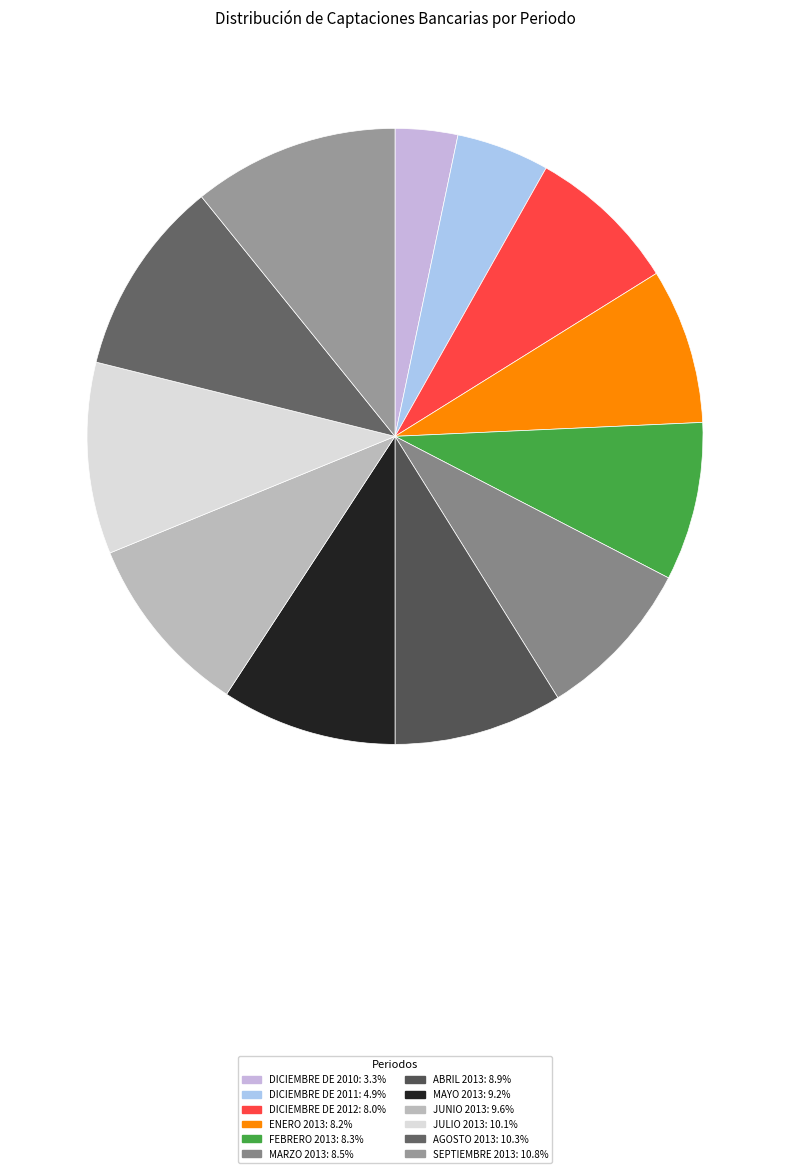

How many segments does this pie chart have?

12